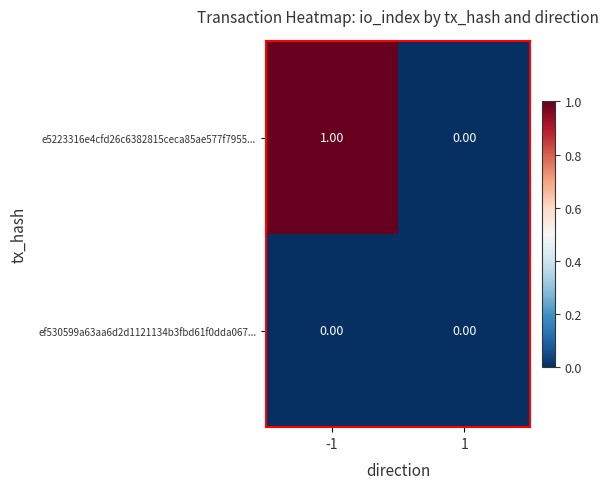

List the series in order of their peak value, lowest first.

ef530599a63aa6d2d1121134b3fbd61f0dda067..., e5223316e4cfd26c6382815ceca85ae577f7955...